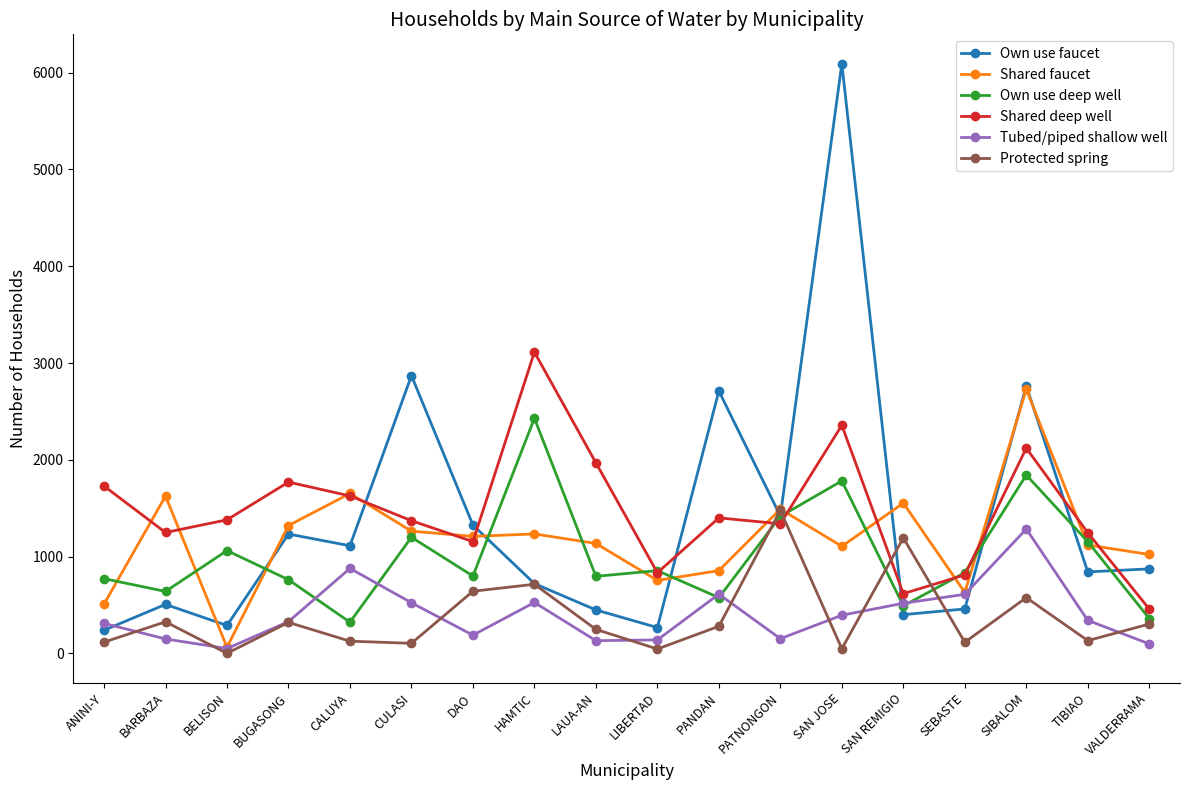

Rank the series by their maximum value, from highest to lowest.

Own use faucet, Shared deep well, Shared faucet, Own use deep well, Protected spring, Tubed/piped shallow well